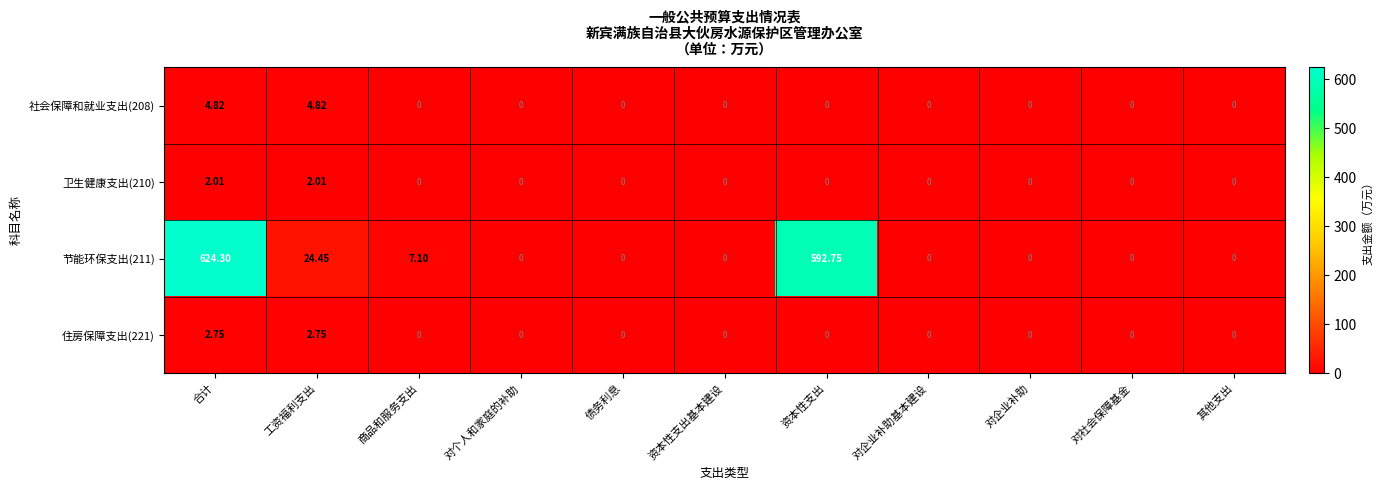

At how many categories does at least one series exceed 615?

1